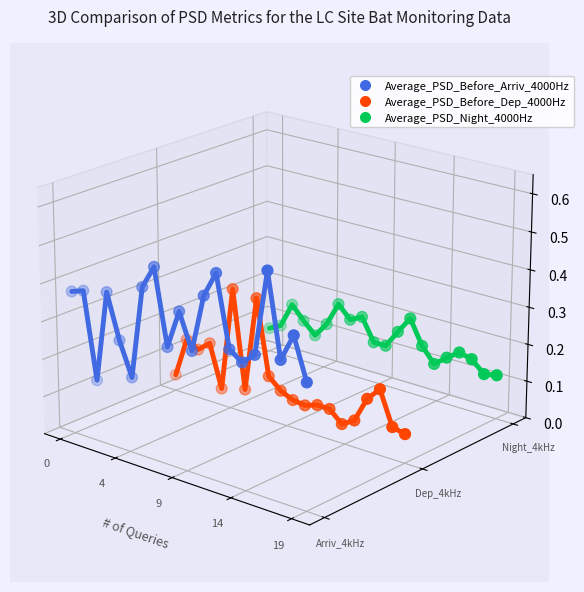

Which series has the largest total across all categories?

Average_PSD_Before_Arriv_4000Hz